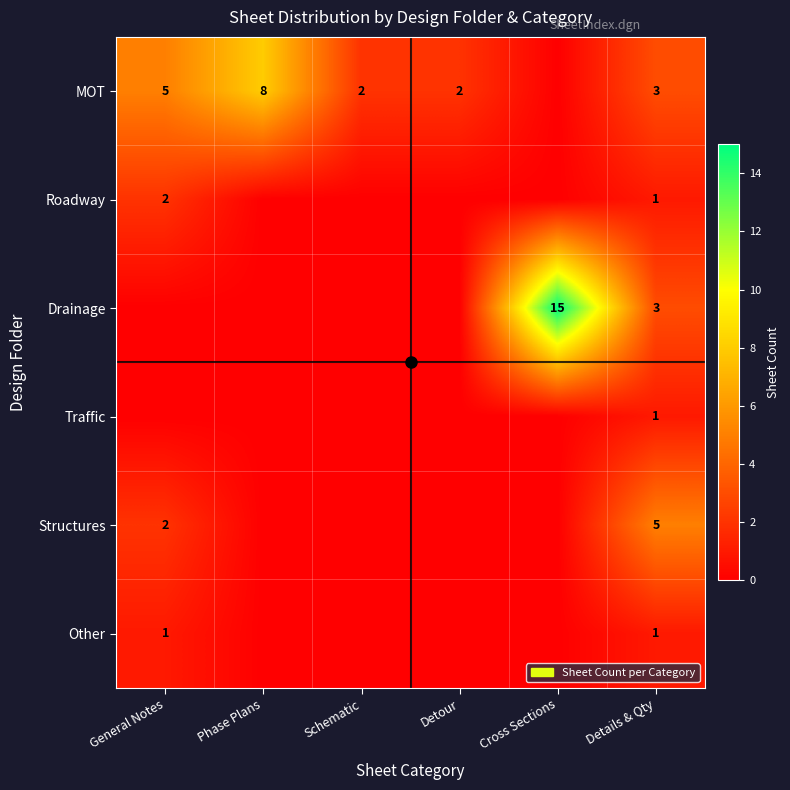

True or false: MOT has a value of 1 at Schematic.

False